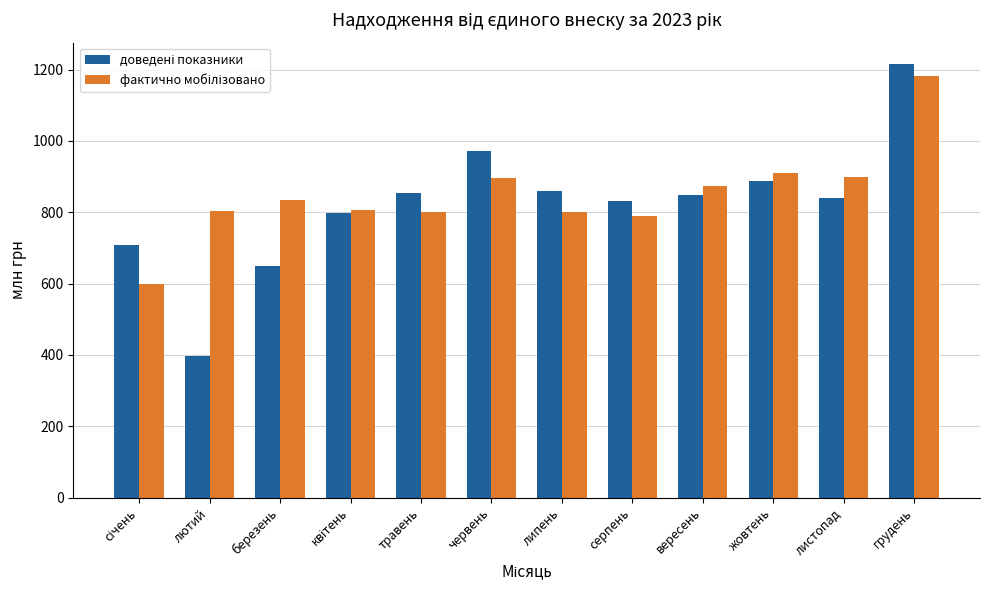

What is the spread (max minus min) of values at травень?

54.0